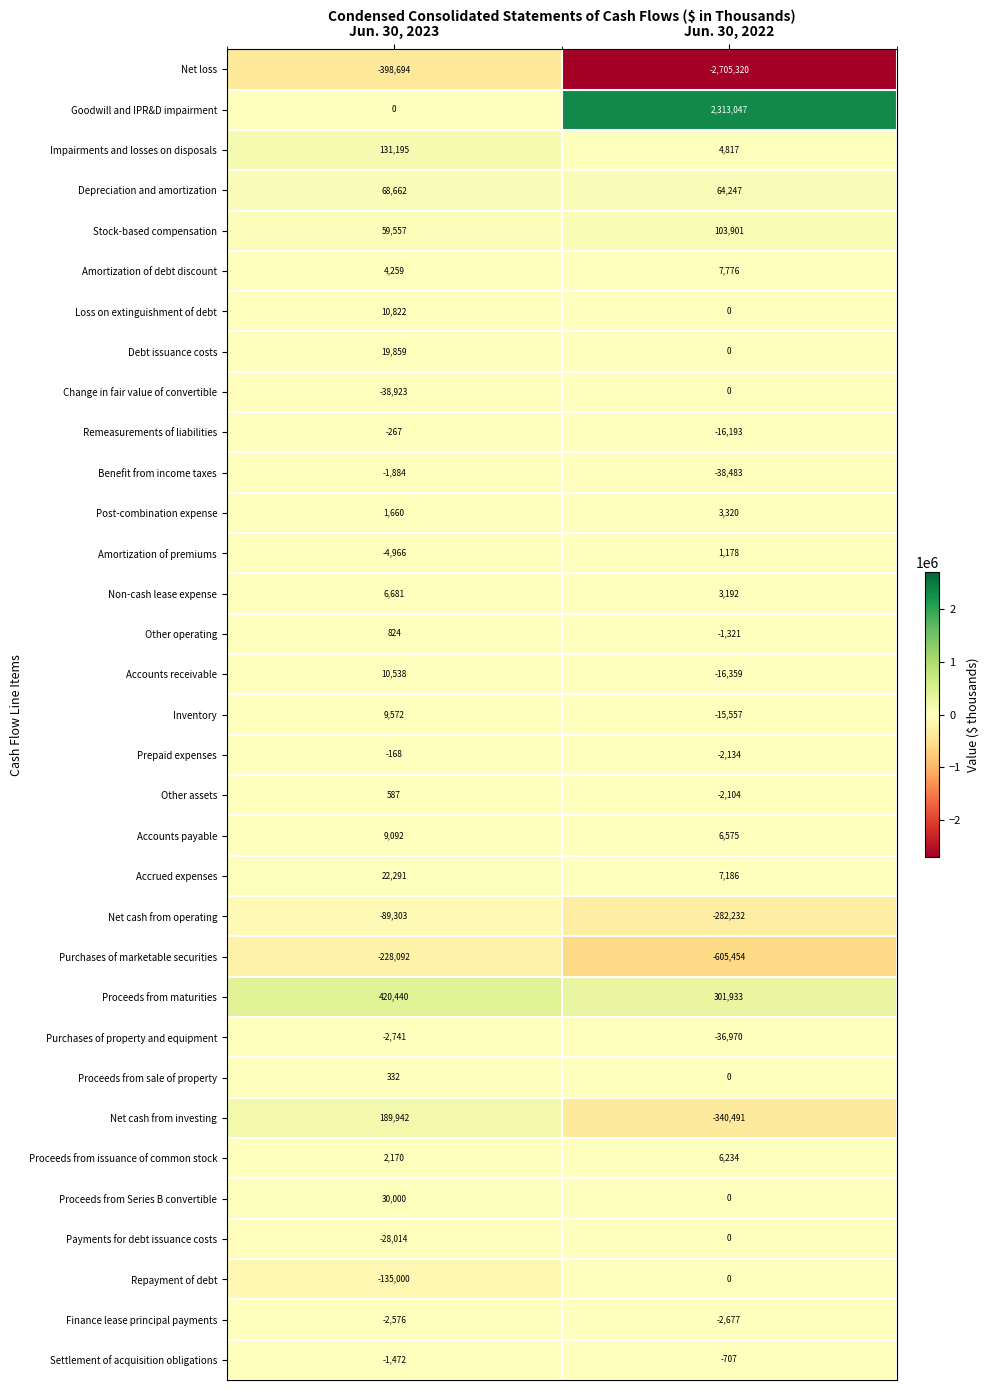

At which category is the sum across all series the highest?

Jun. 30, 2023